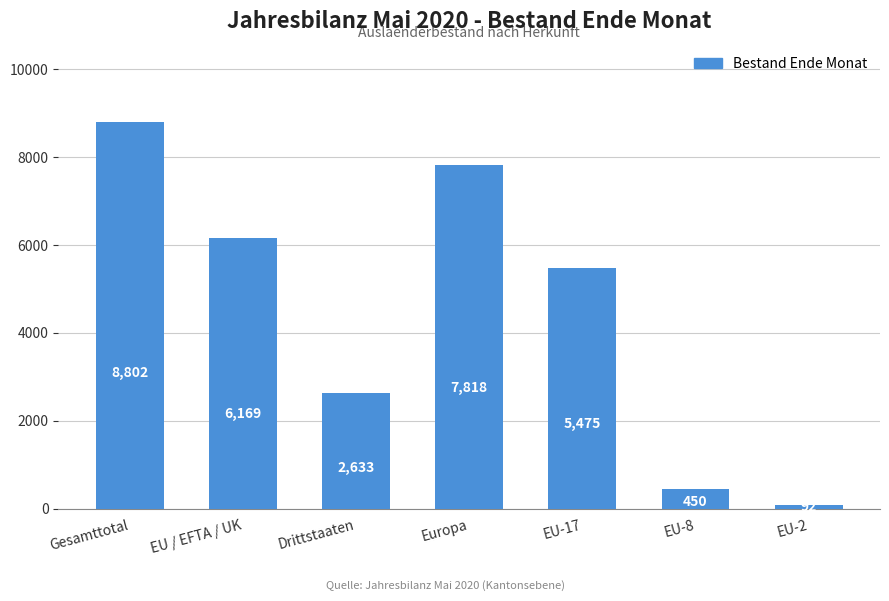

What is the maximum value shown in the chart?

8802